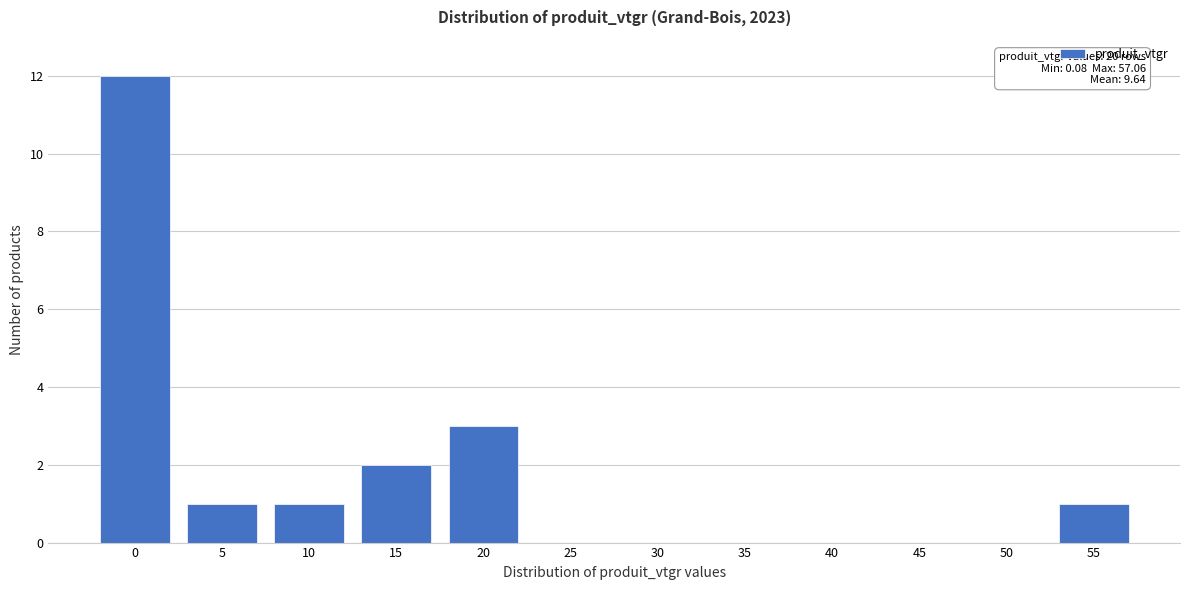

Reading right to left, list all the values displayed in this chart.

55=1	50=0	45=0	40=0	35=0	30=0	25=0	20=3	15=2	10=1	5=1	0=12